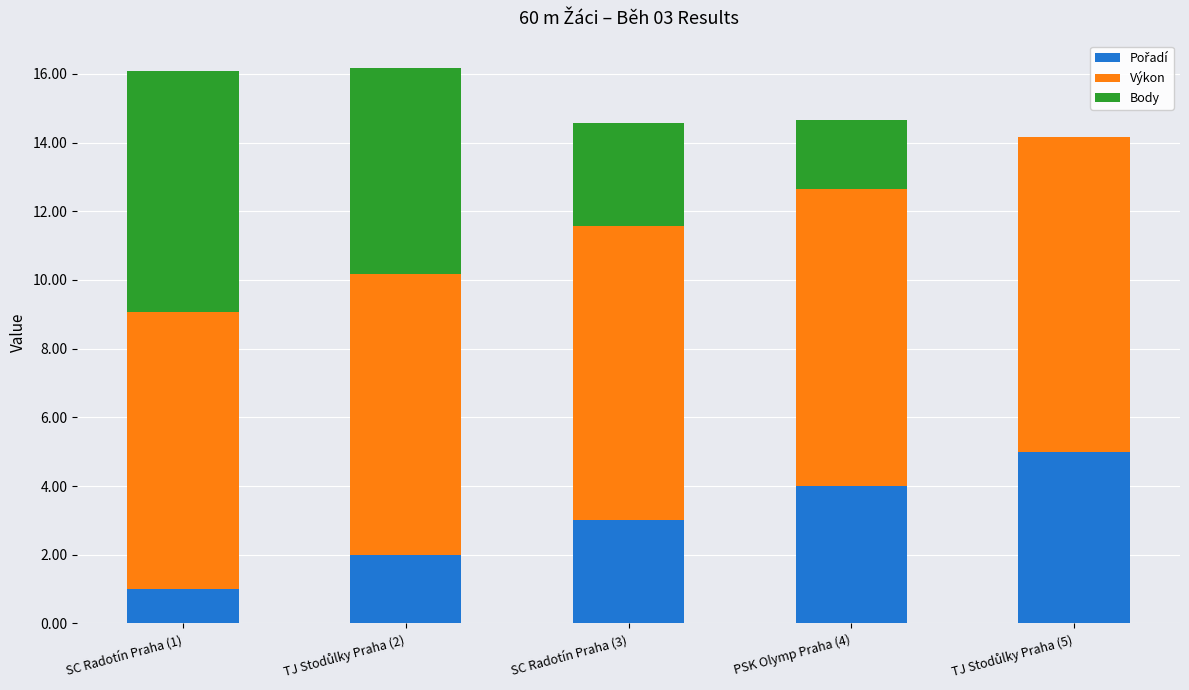

How many data points does each series have?

5